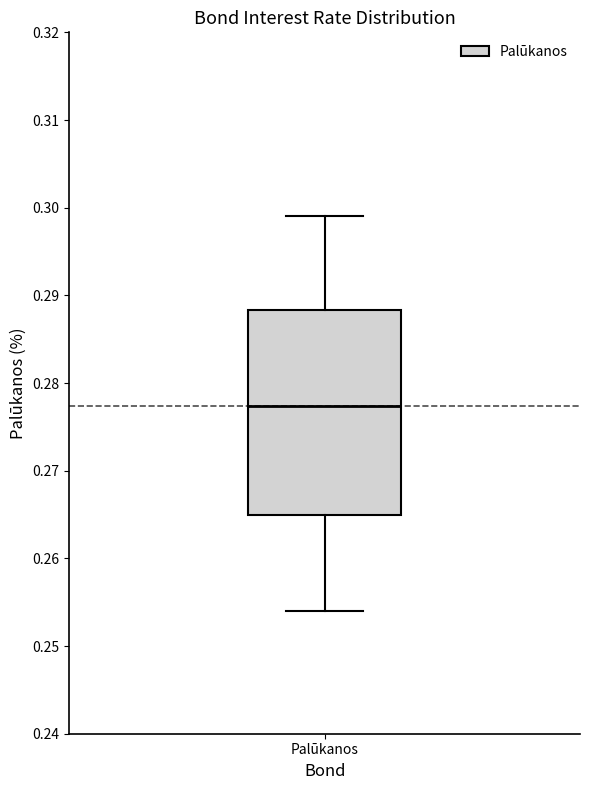

Where does the upper whisker of the box for Palūkanos end on the y-axis? The values are not printed on the chart, so give them approximately, as read against the axis.

0.299